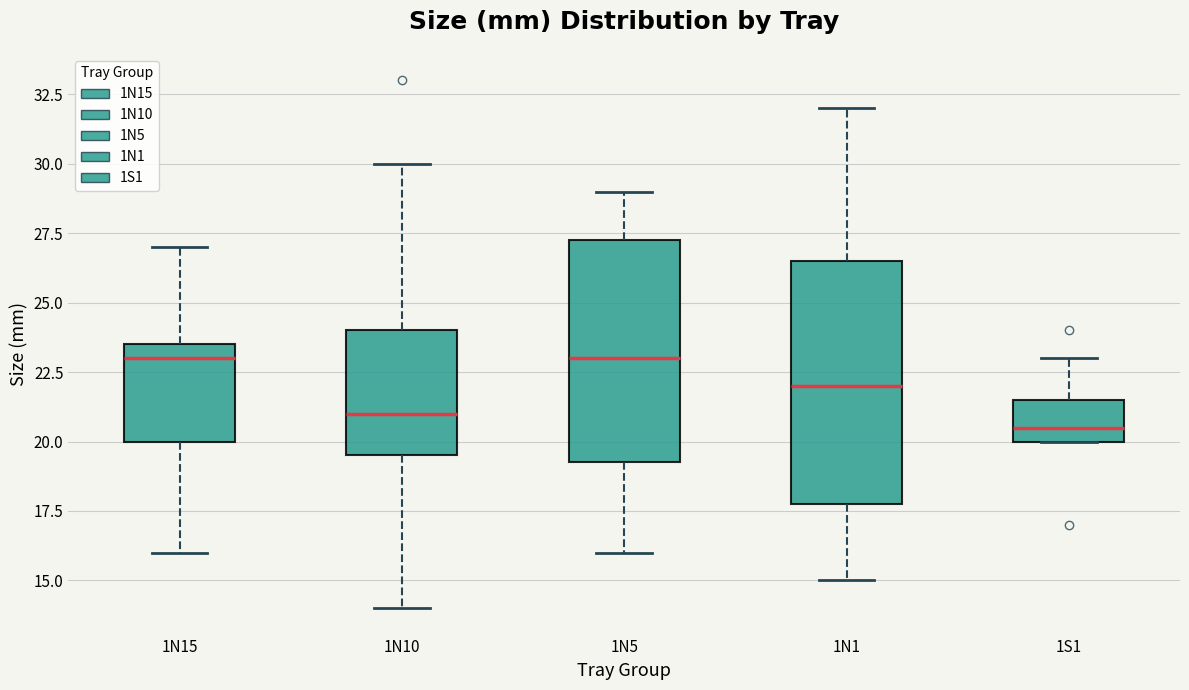

Comparing the boxes themselves (not the whiskers), which one is the tallest?

1N1